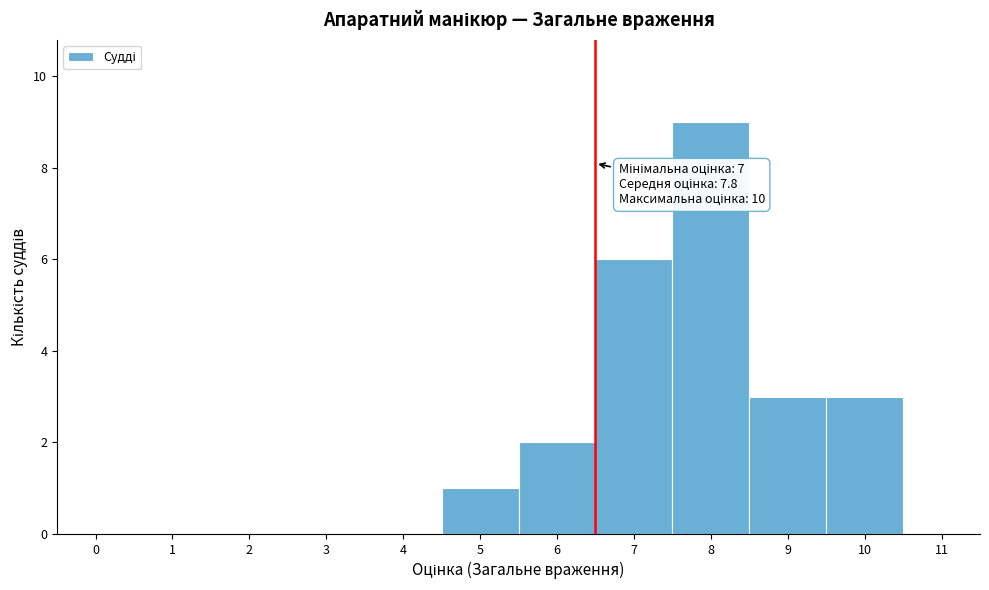

Reading left to right, list all the values displayed in this chart.

0=0	1=0	2=0	3=0	4=0	5=1	6=2	7=6	8=9	9=3	10=3	11=0